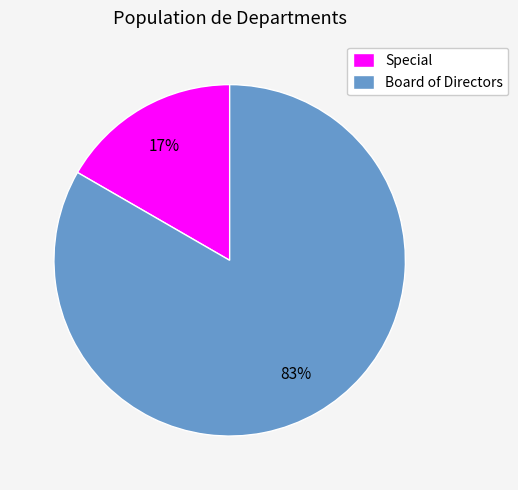

What percentage is the Board of Directors slice, to the nearest percent?

83%